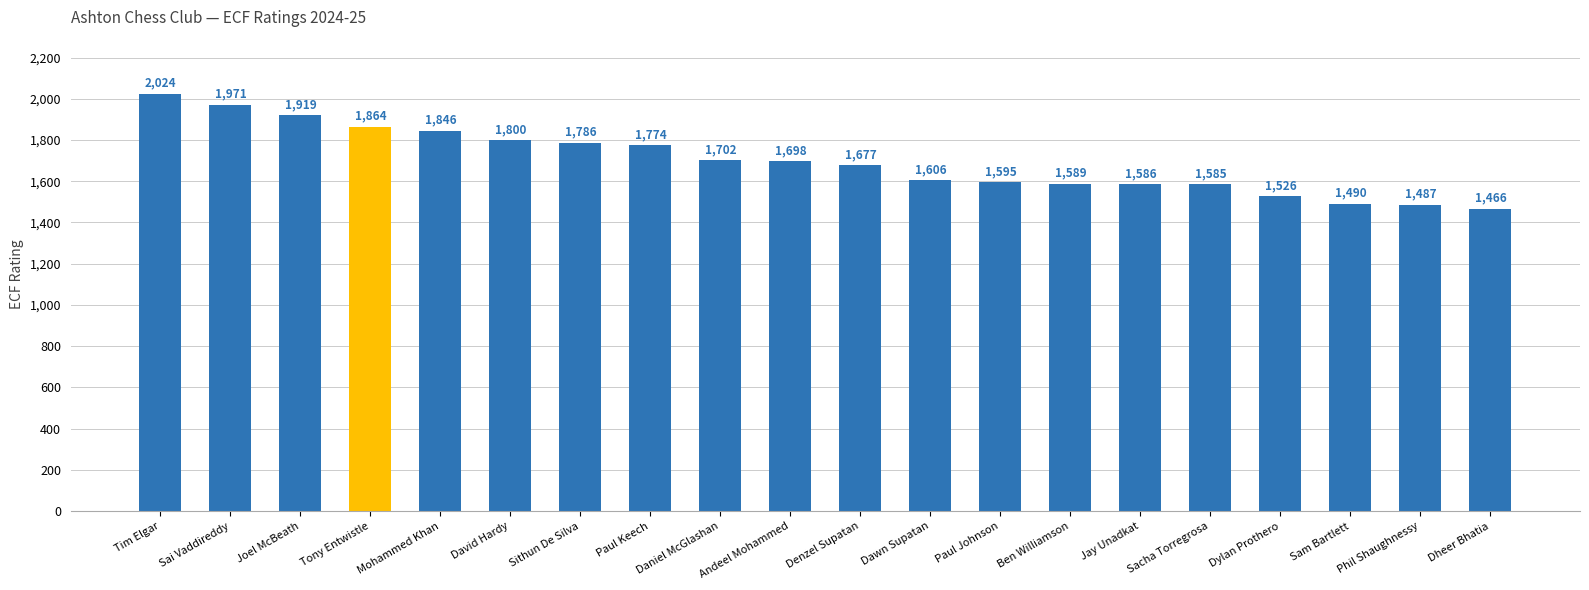

At which label is the value closest to 1745?

Paul Keech